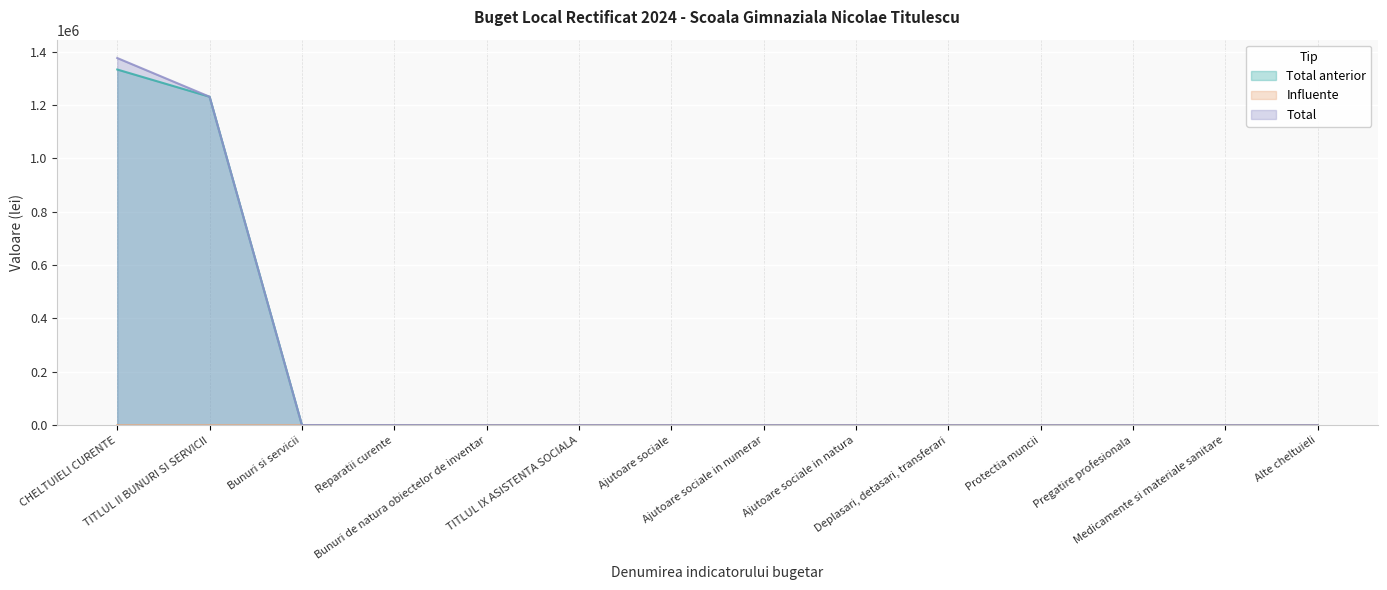

True or false: Total and Total anterior intersect in this chart.

False